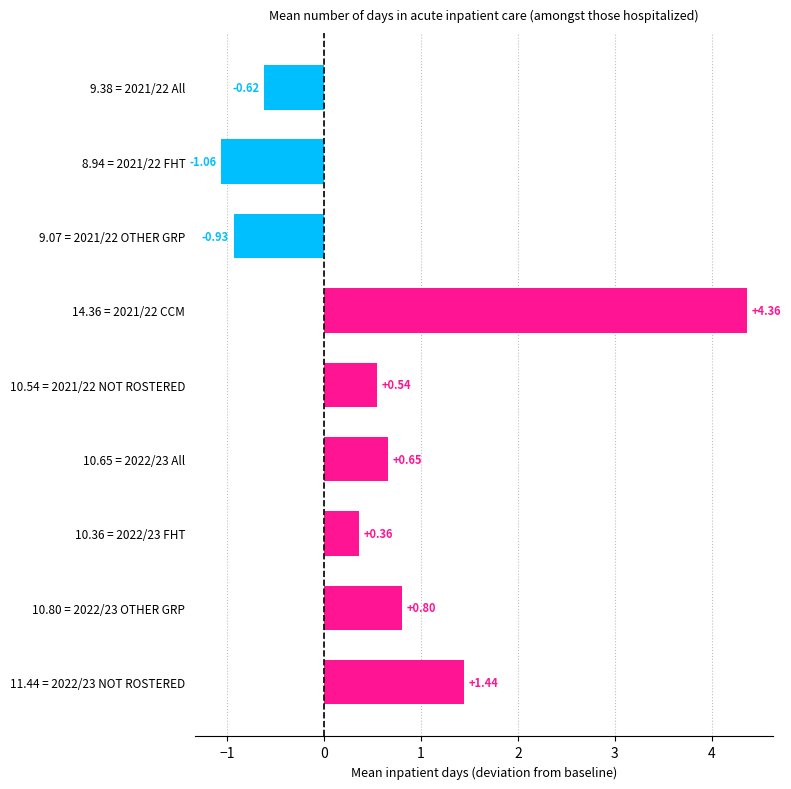

What is the change in value from 8.94 = 2021/22 FHT to 10.36 = 2022/23 FHT?

+1.4